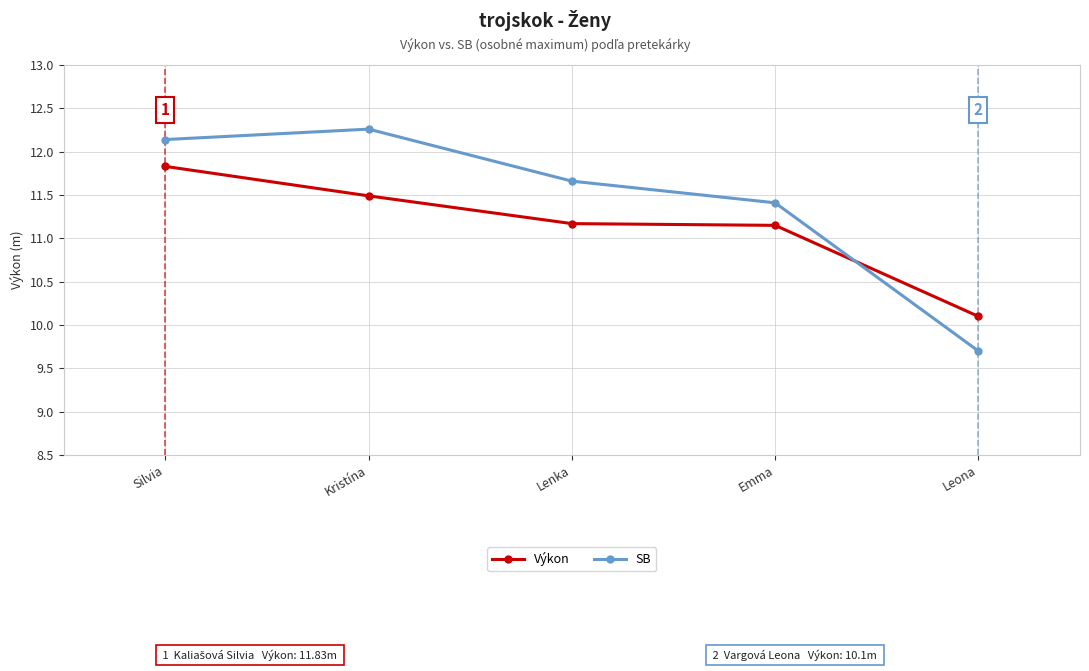

What is the label of the 3rd point from the right?

Lenka